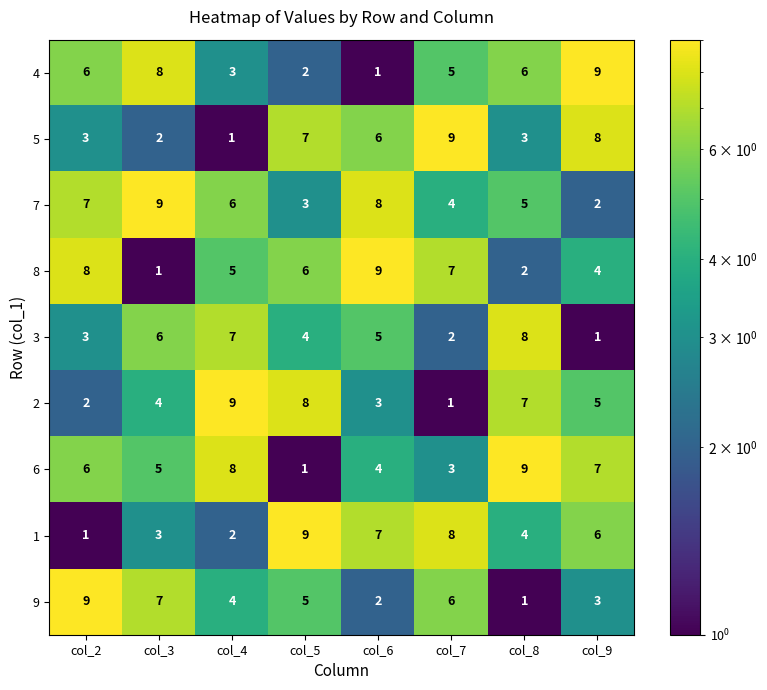

The 5 series shows 3 at col_3. True or false?

False